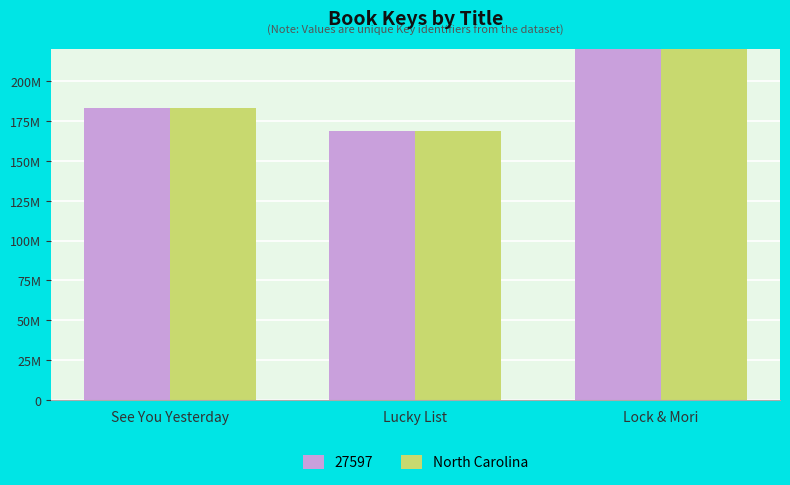

The chart shows a value of 300520156 at Lucky List. True or false?

False